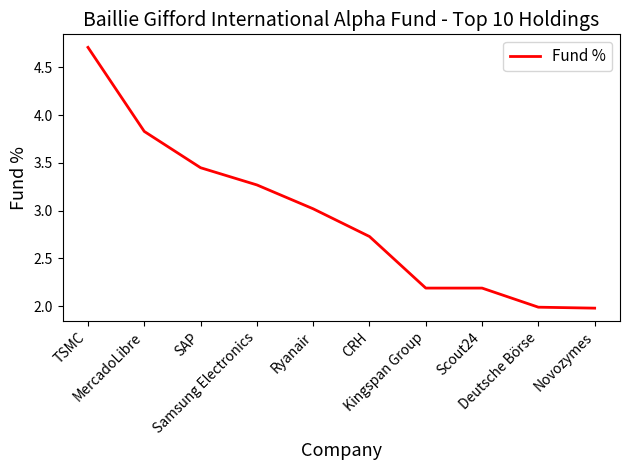

Between MercadoLibre and SAP, which is larger?

MercadoLibre